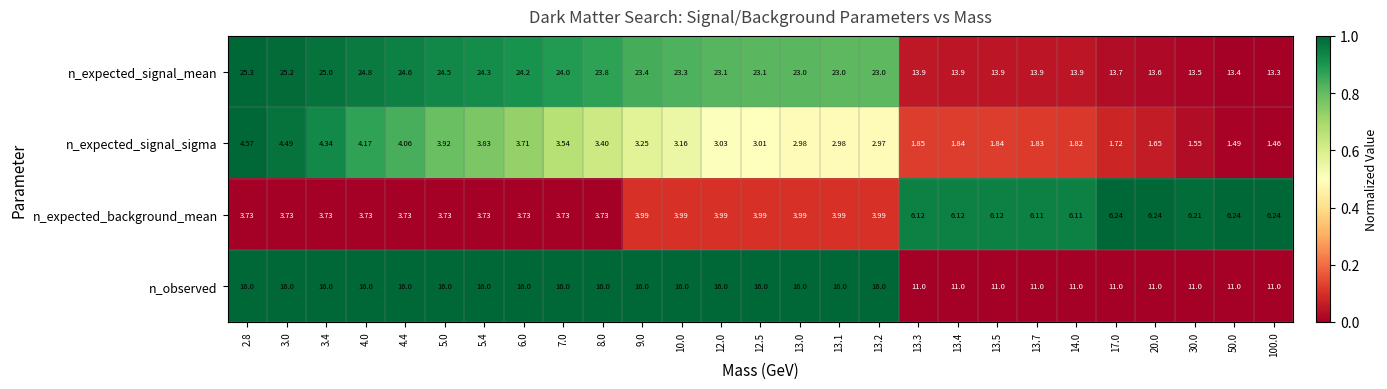

Rank the series by their maximum value, from highest to lowest.

n_expected_signal_mean, n_observed, n_expected_background_mean, n_expected_signal_sigma